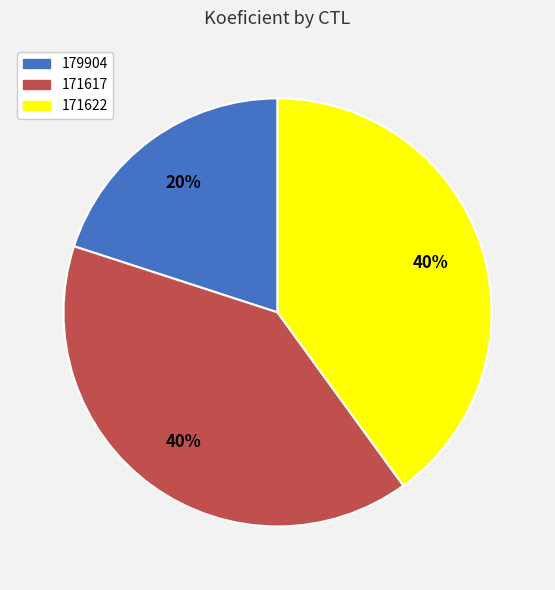

How many slices are in this pie chart?

3